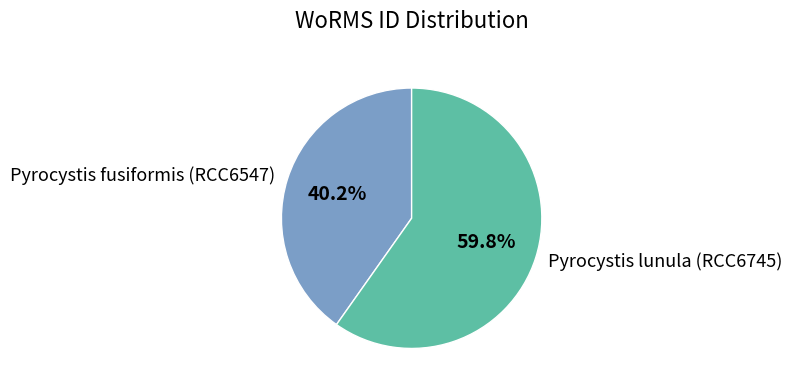

Is Pyrocystis lunula (RCC6745) the majority of the pie?

Yes